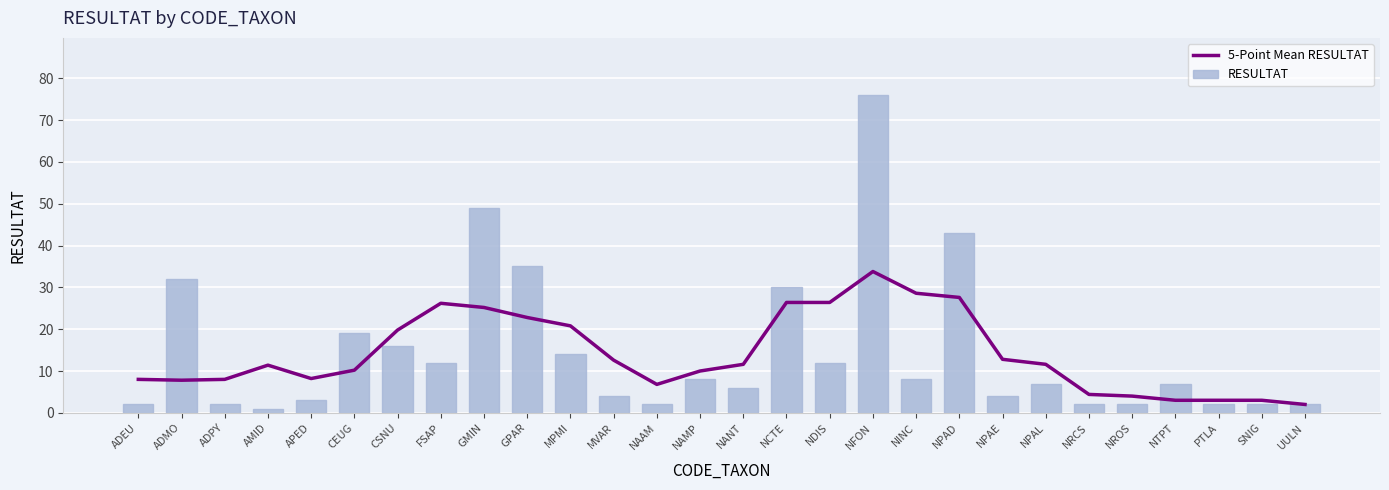

What is the difference between the maximum and minimum values in the 5-Point Mean RESULTAT series?

31.8